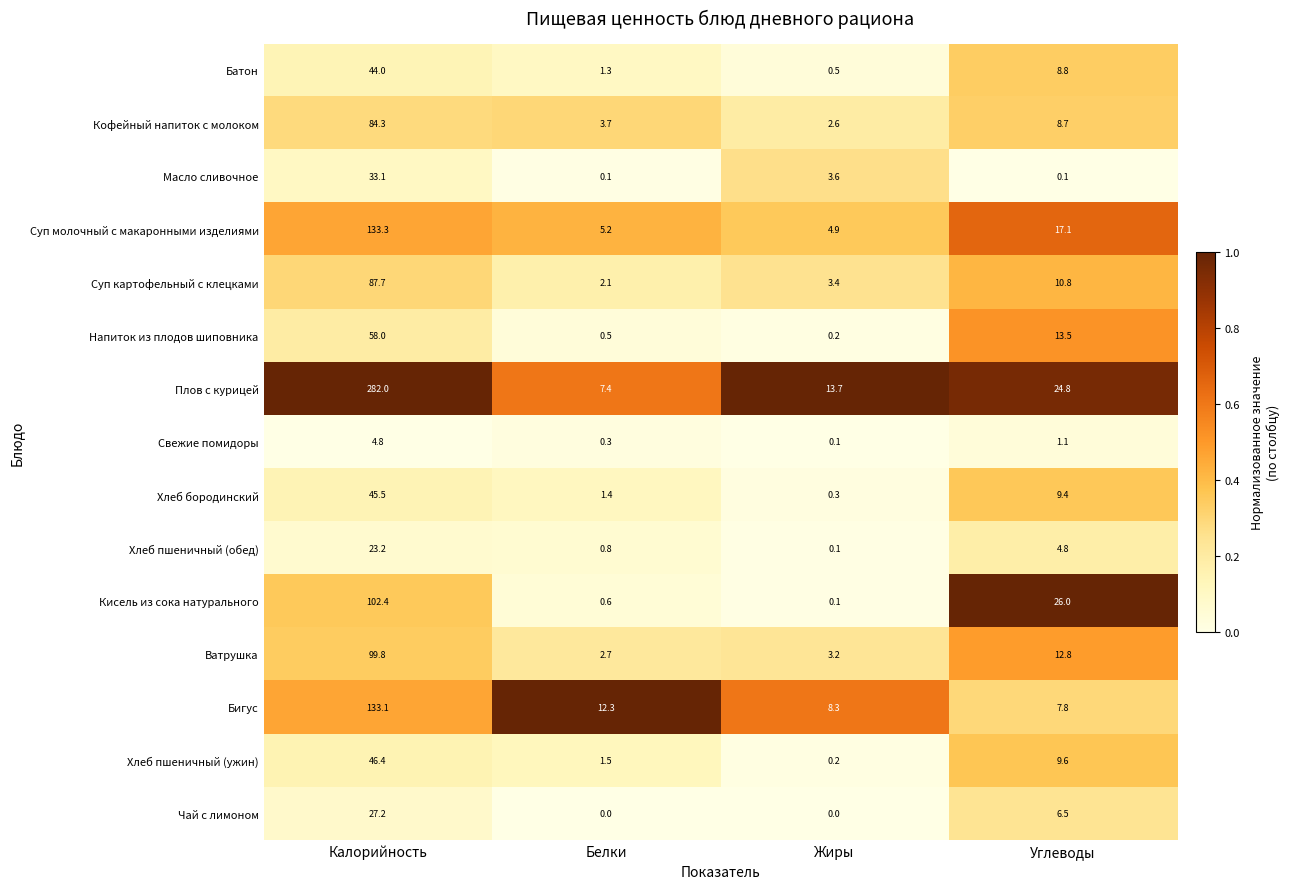

List the series in order of their peak value, highest first.

Плов с курицей, Суп молочный с макаронными изделиями, Бигус, Кисель из сока натурального, Ватрушка, Суп картофельный с клецками, Кофейный напиток с молоком, Напиток из плодов шиповника, Хлеб пшеничный (ужин), Хлеб бородинский, Батон, Масло сливочное, Чай с лимоном, Хлеб пшеничный (обед), Свежие помидоры